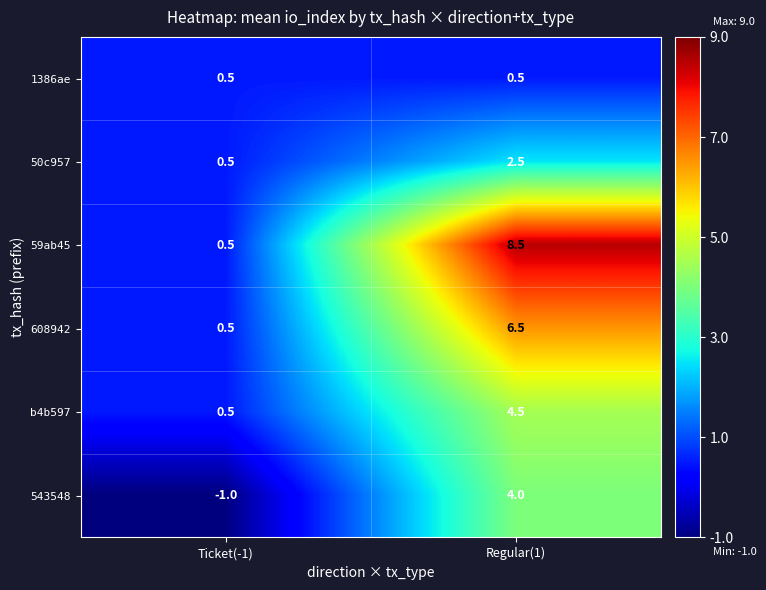

At how many categories does at least one series exceed 1?

1